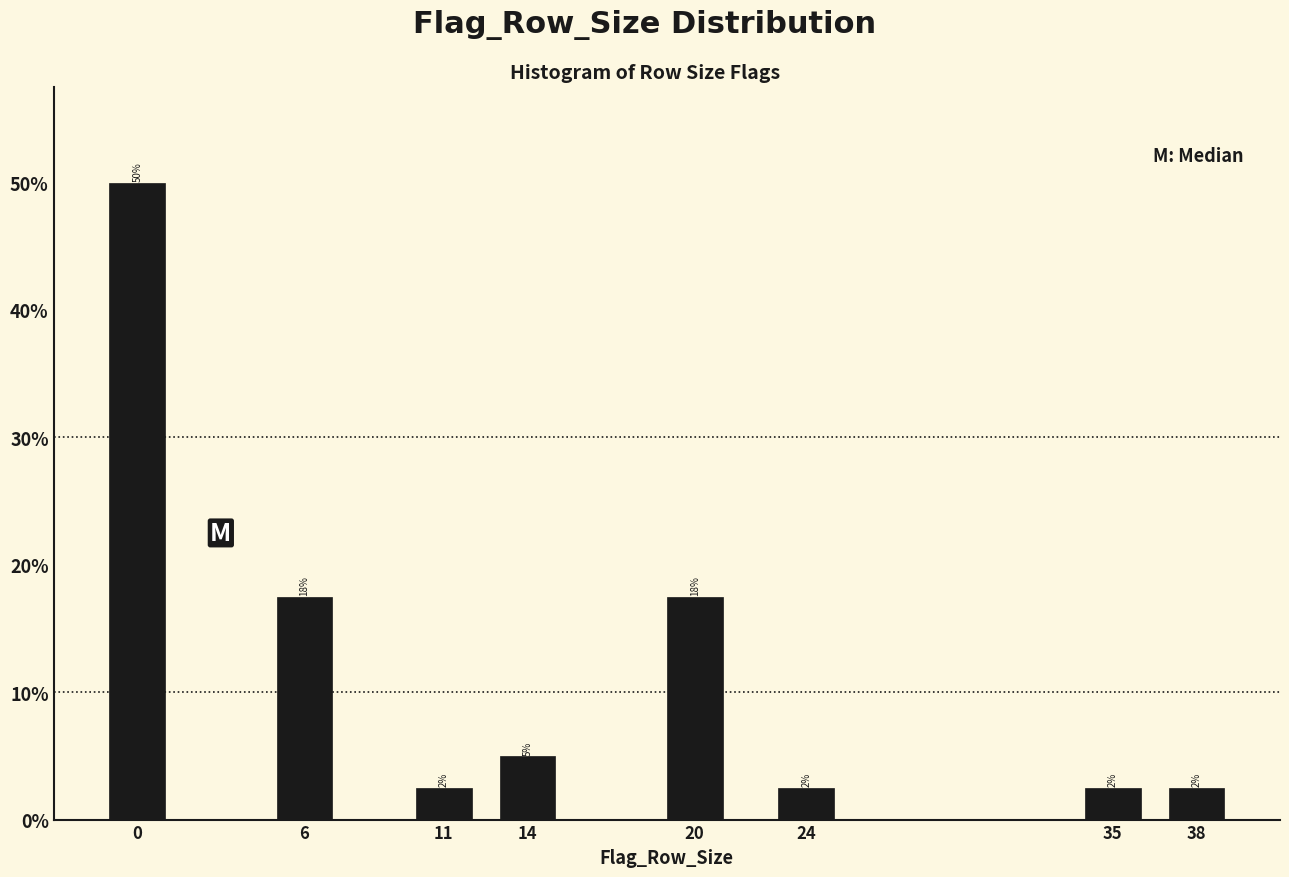

Does the chart contain any negative values?

No